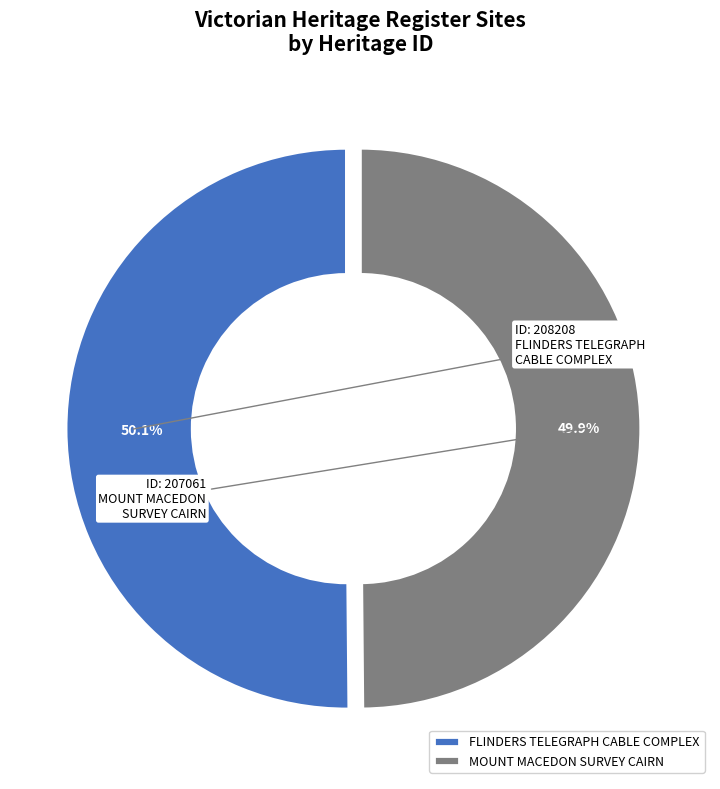

Is there a majority slice in this chart?

Yes